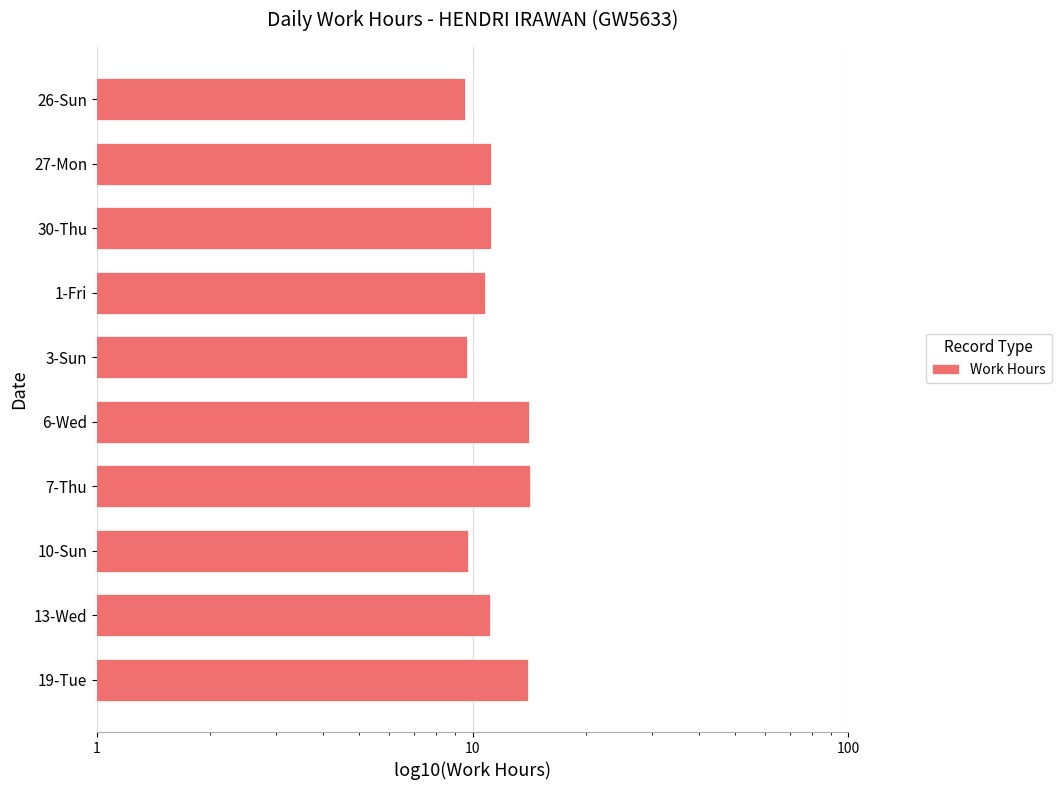

What is the approximate value at 13-Wed?

11.1